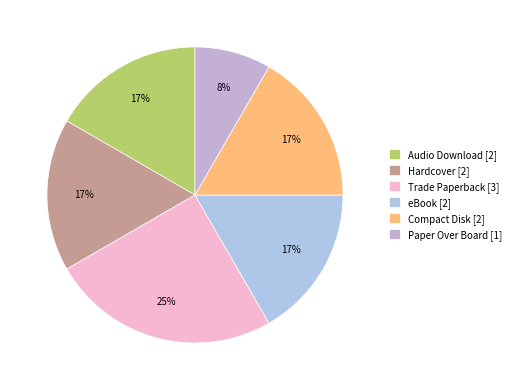

What is the change in value from Trade Paperback to Compact Disk?

-1